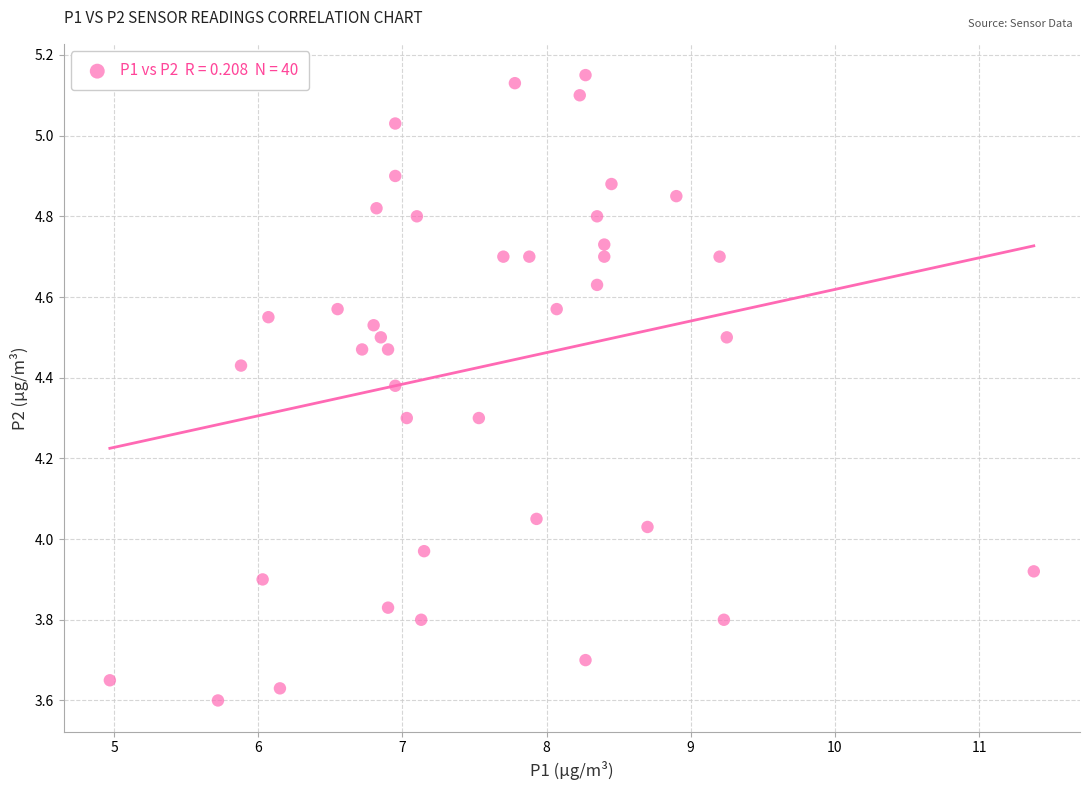

What is the range of X values (max minus min)?

6.4